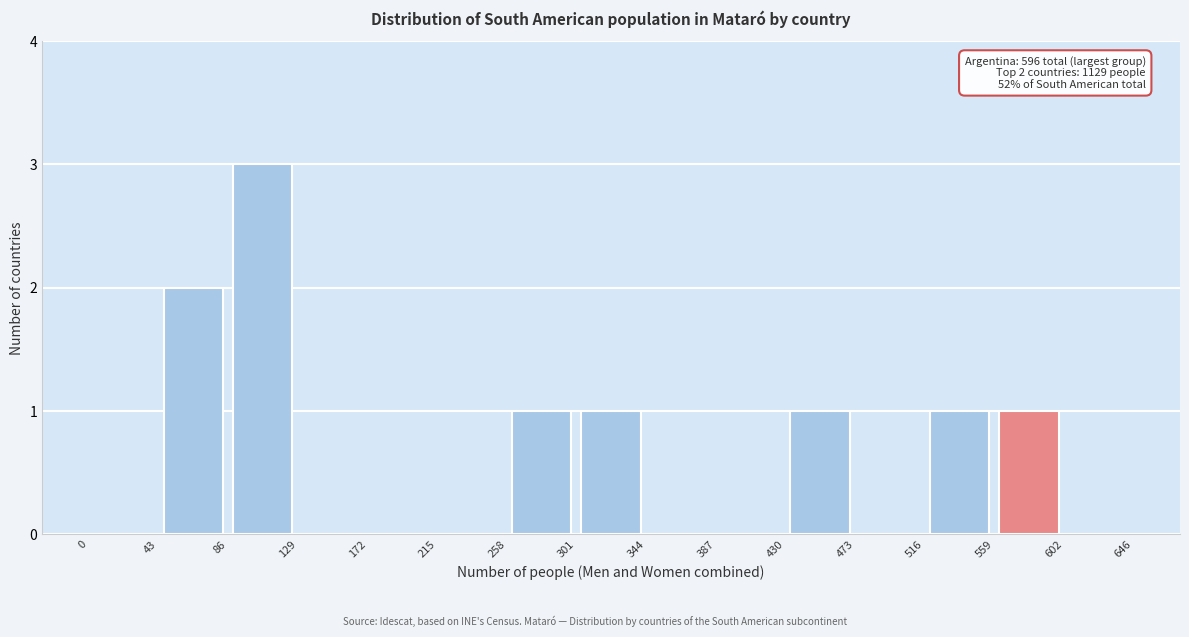

Which range on the x-axis has the tallest bar?

86 to 129